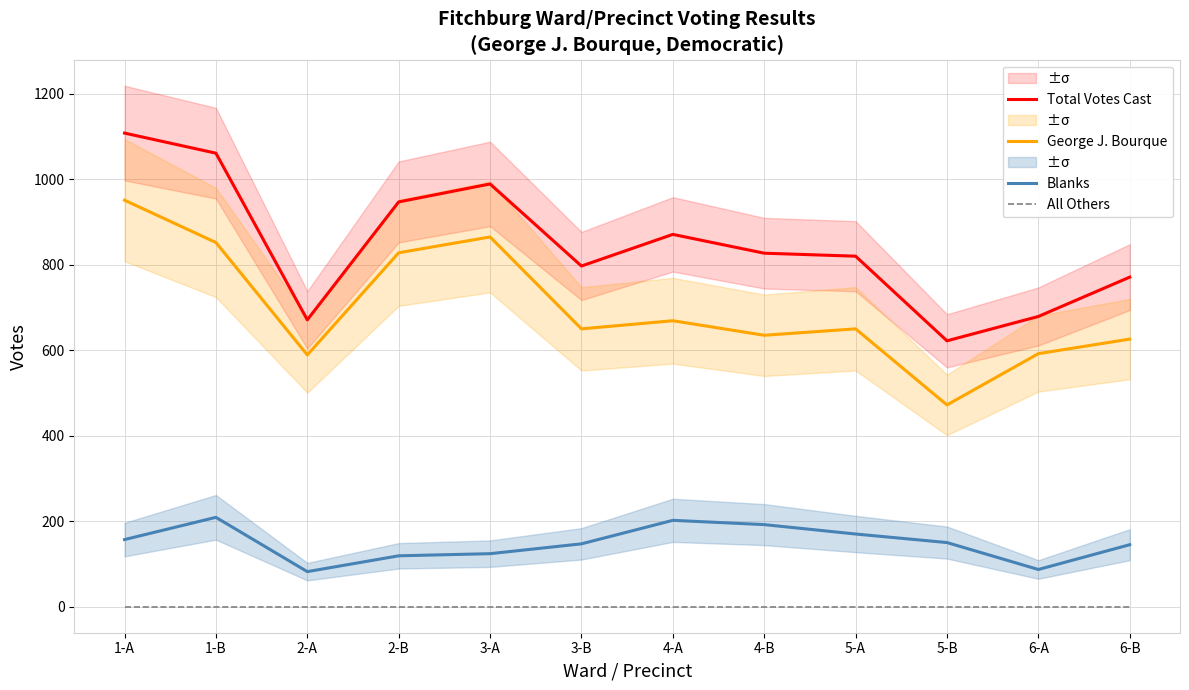

List the labels in order of Total Votes Cast value, smallest first.

5-B, 2-A, 6-A, 6-B, 3-B, 5-A, 4-B, 4-A, 2-B, 3-A, 1-B, 1-A